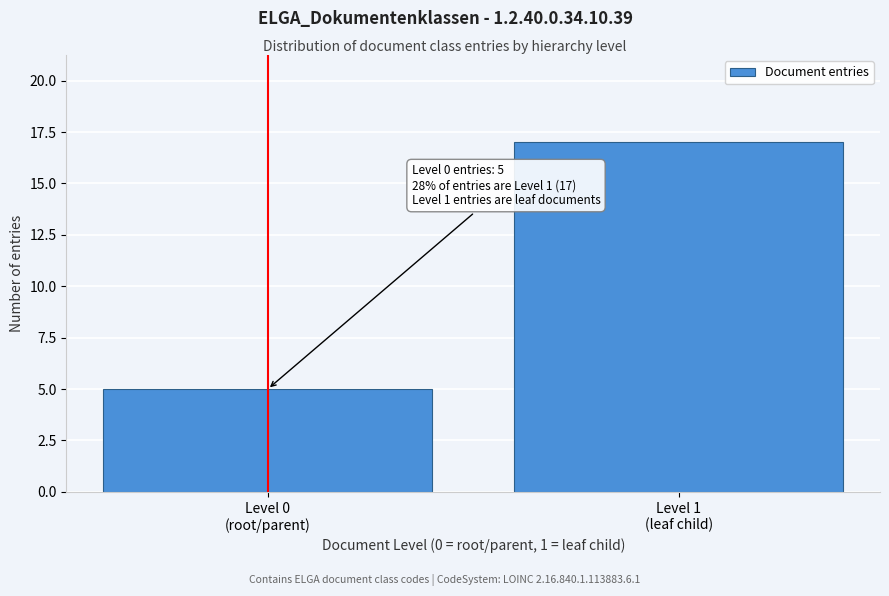

Reading left to right, list all the values displayed in this chart.

5	17